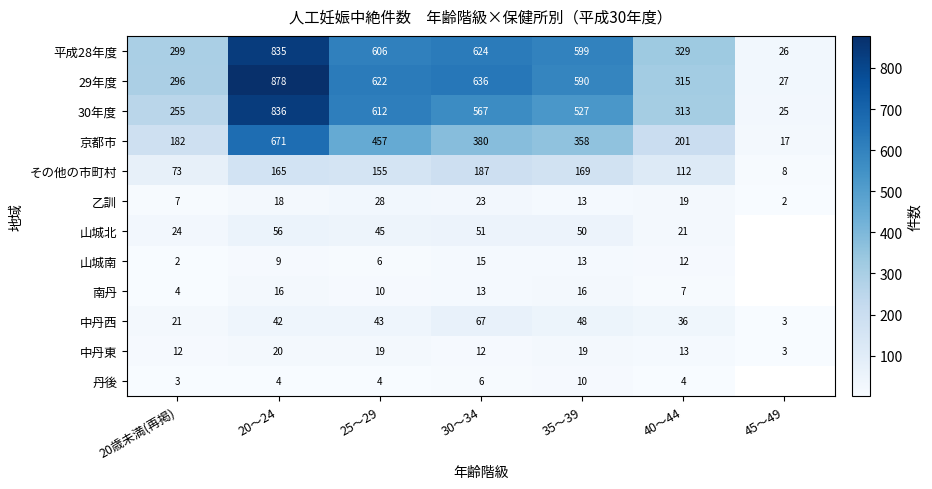

Which category has the highest value across all series?

20～24